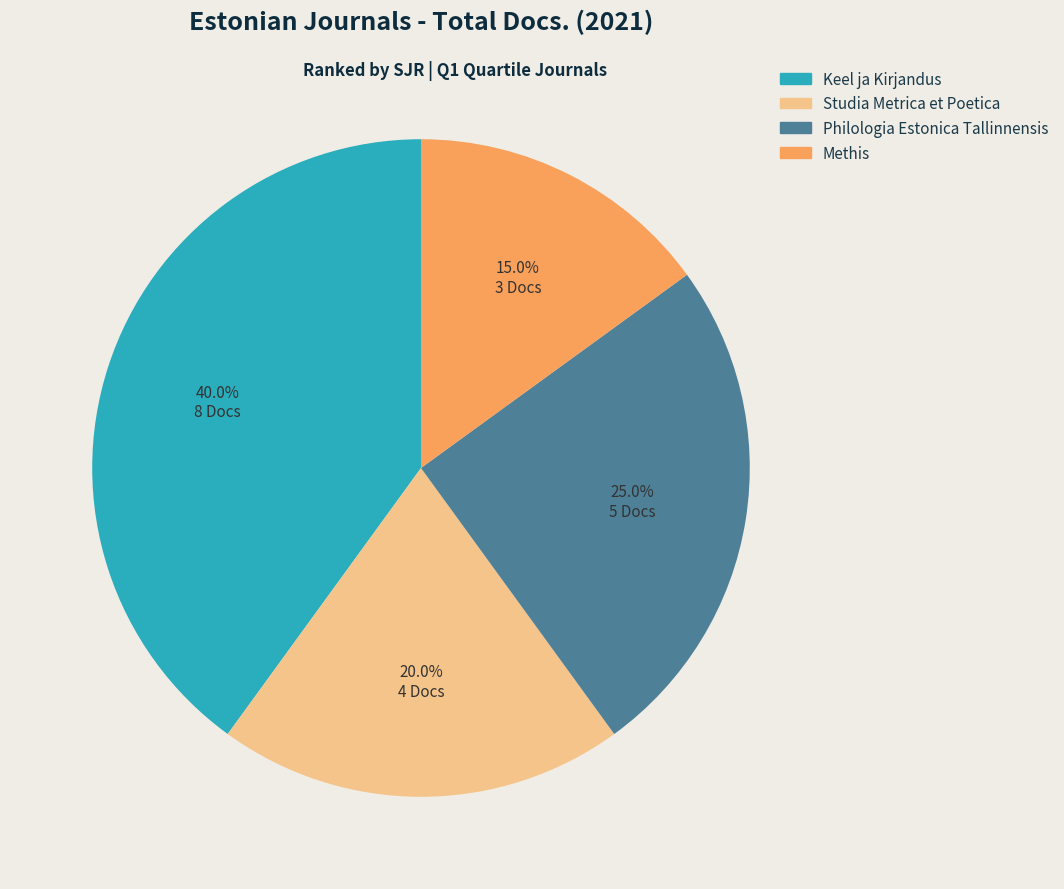

Is Studia Metrica et Poetica the majority of the pie?

No